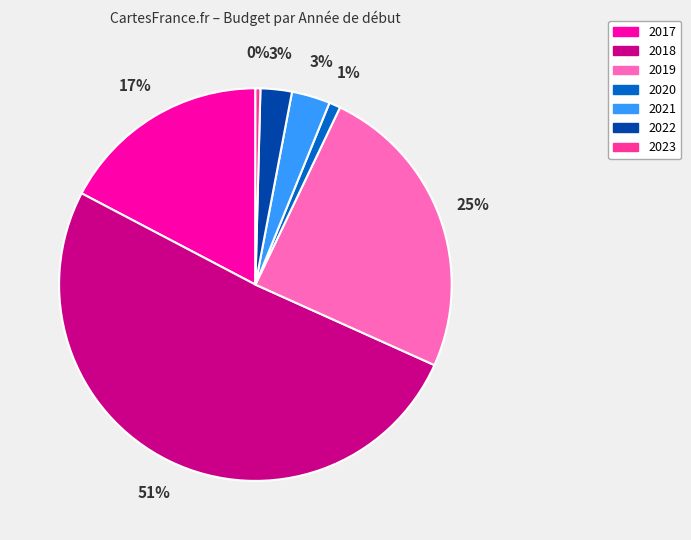

To the nearest percent, what is the difference between the largest and smallest slice percentages?

51%